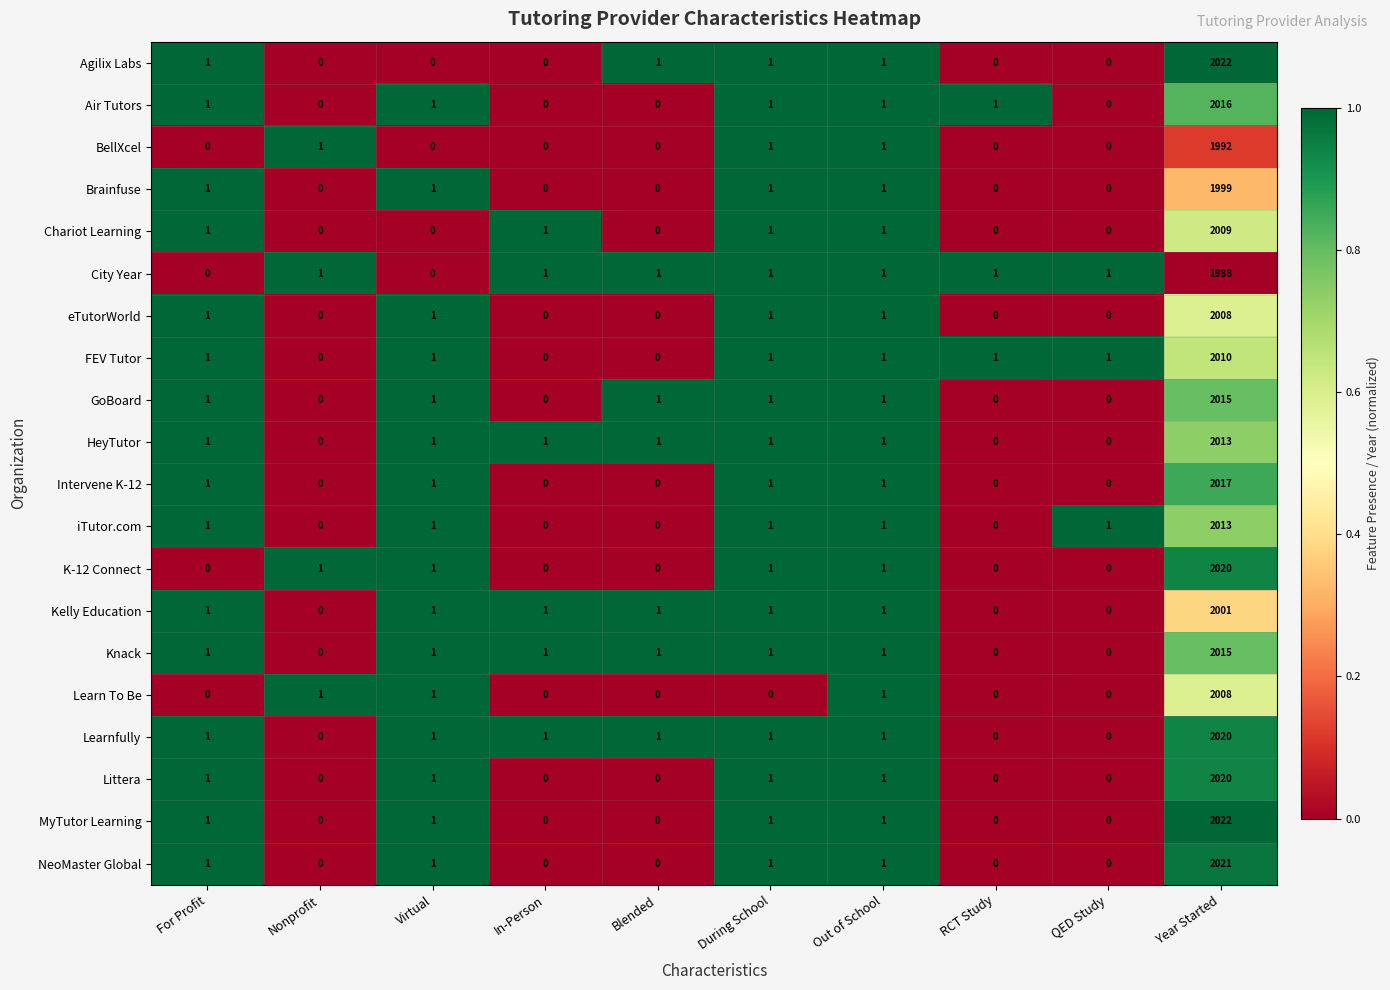

What is the difference between the maximum and minimum values in the iTutor.com series?

2013